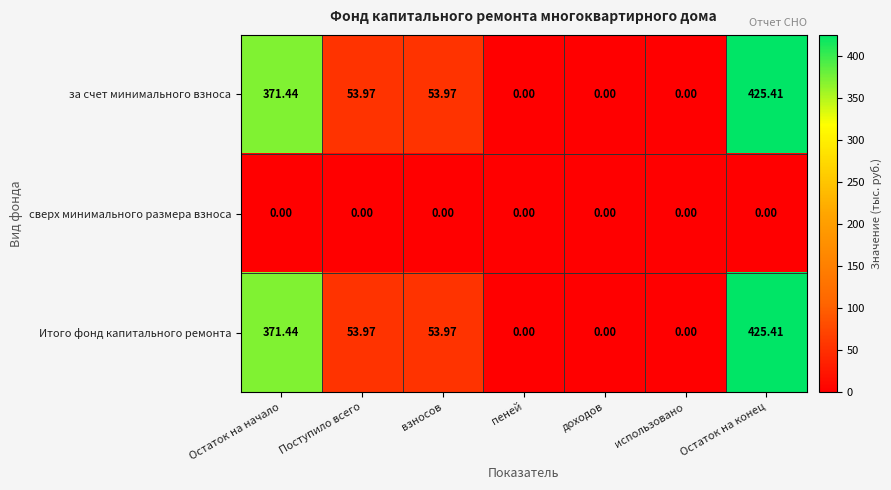

At which label does за счет минимального взноса first exceed 53?

Остаток на начало